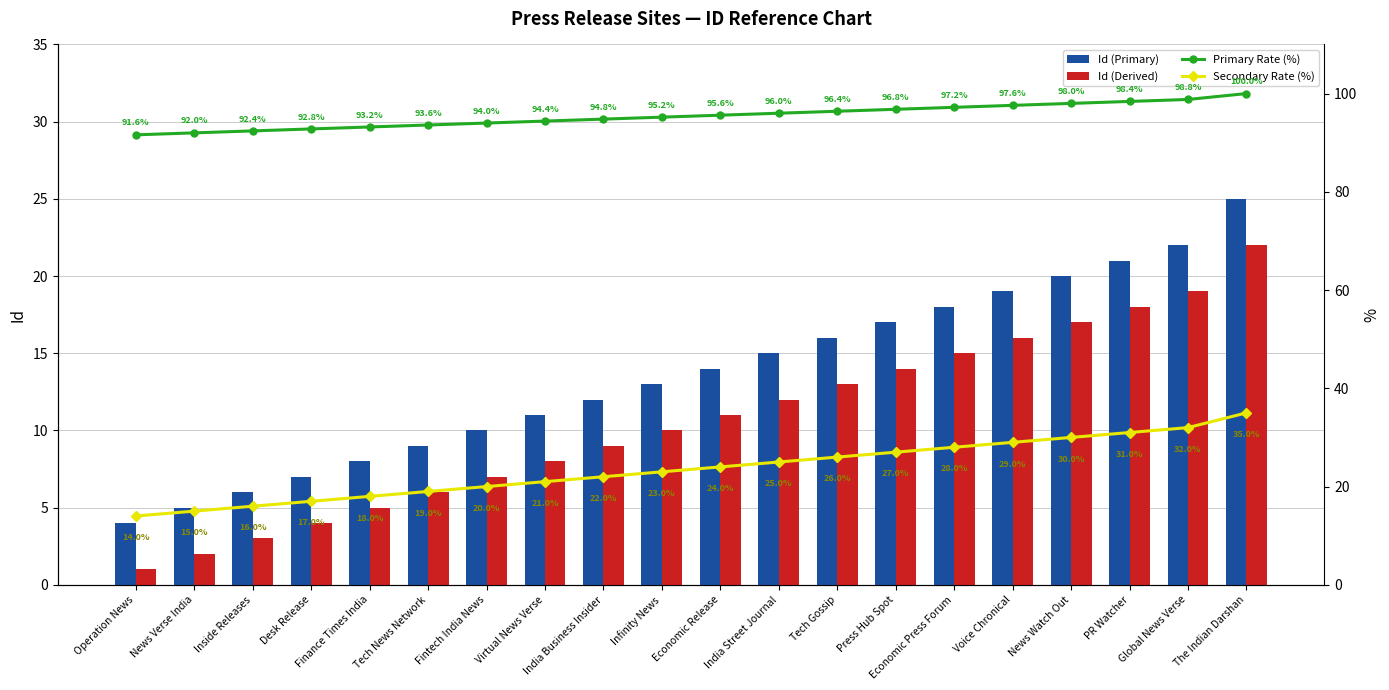

What is the difference between the Secondary Rate (%) values at The Indian Darshan and Fintech India News?

15.0